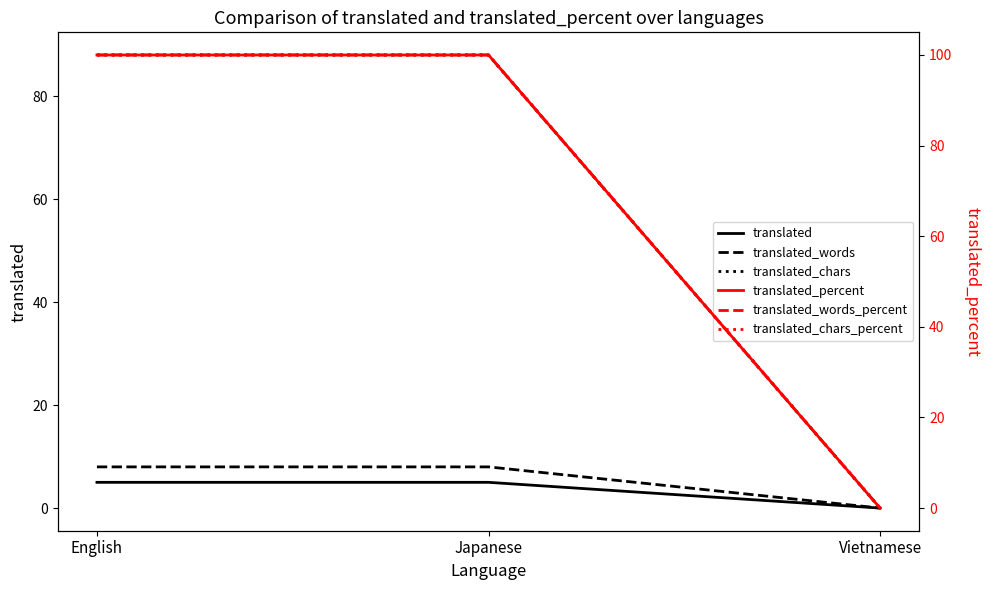

What is the sum of the translated_chars values at English and Japanese?

176